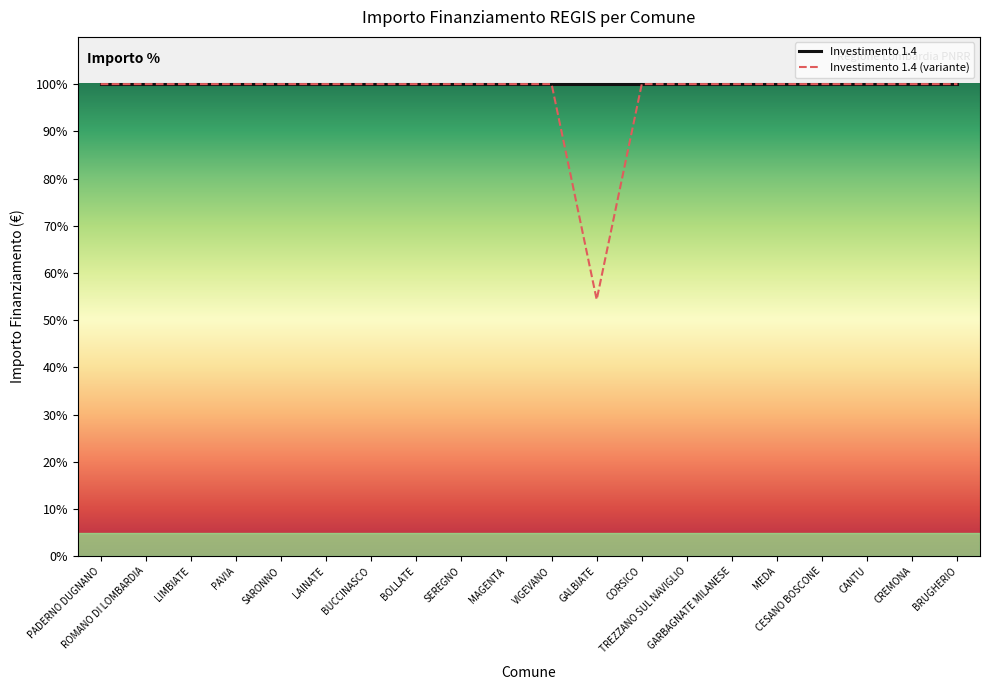

What is the total value across all series at VIGEVANO?

200.0